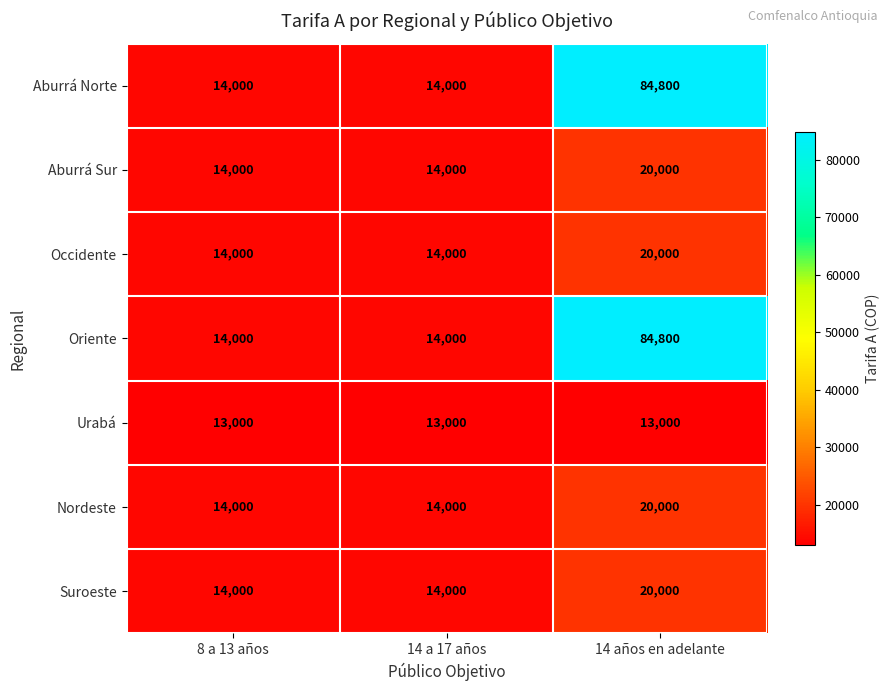

Reading left to right, what are all the values shown in this chart?

Aburrá Norte: 8 a 13 años=14000	14 a 17 años=14000	14 años en adelante=84800
Aburrá Sur: 8 a 13 años=14000	14 a 17 años=14000	14 años en adelante=20000
Occidente: 8 a 13 años=14000	14 a 17 años=14000	14 años en adelante=20000
Oriente: 8 a 13 años=14000	14 a 17 años=14000	14 años en adelante=84800
Urabá: 8 a 13 años=13000	14 a 17 años=13000	14 años en adelante=13000
Nordeste: 8 a 13 años=14000	14 a 17 años=14000	14 años en adelante=20000
Suroeste: 8 a 13 años=14000	14 a 17 años=14000	14 años en adelante=20000